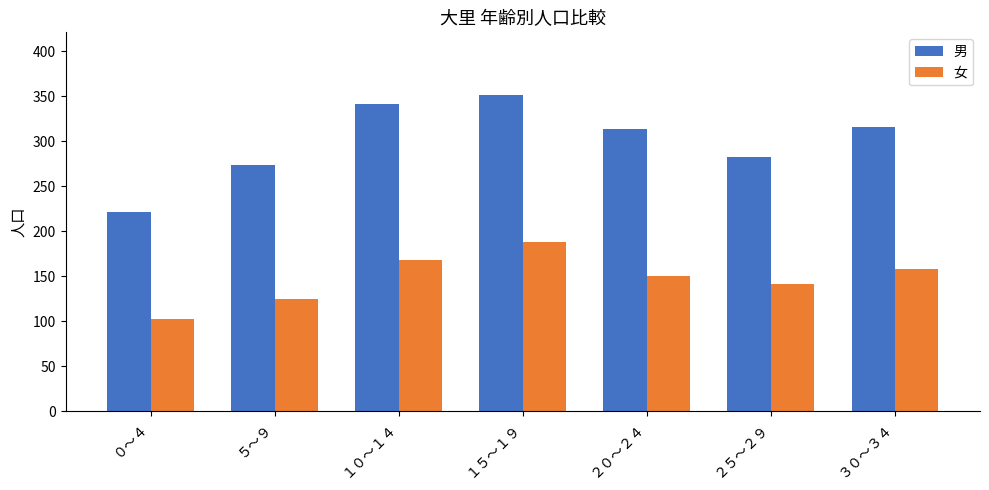

How many values in the 女 series are below 150?

3